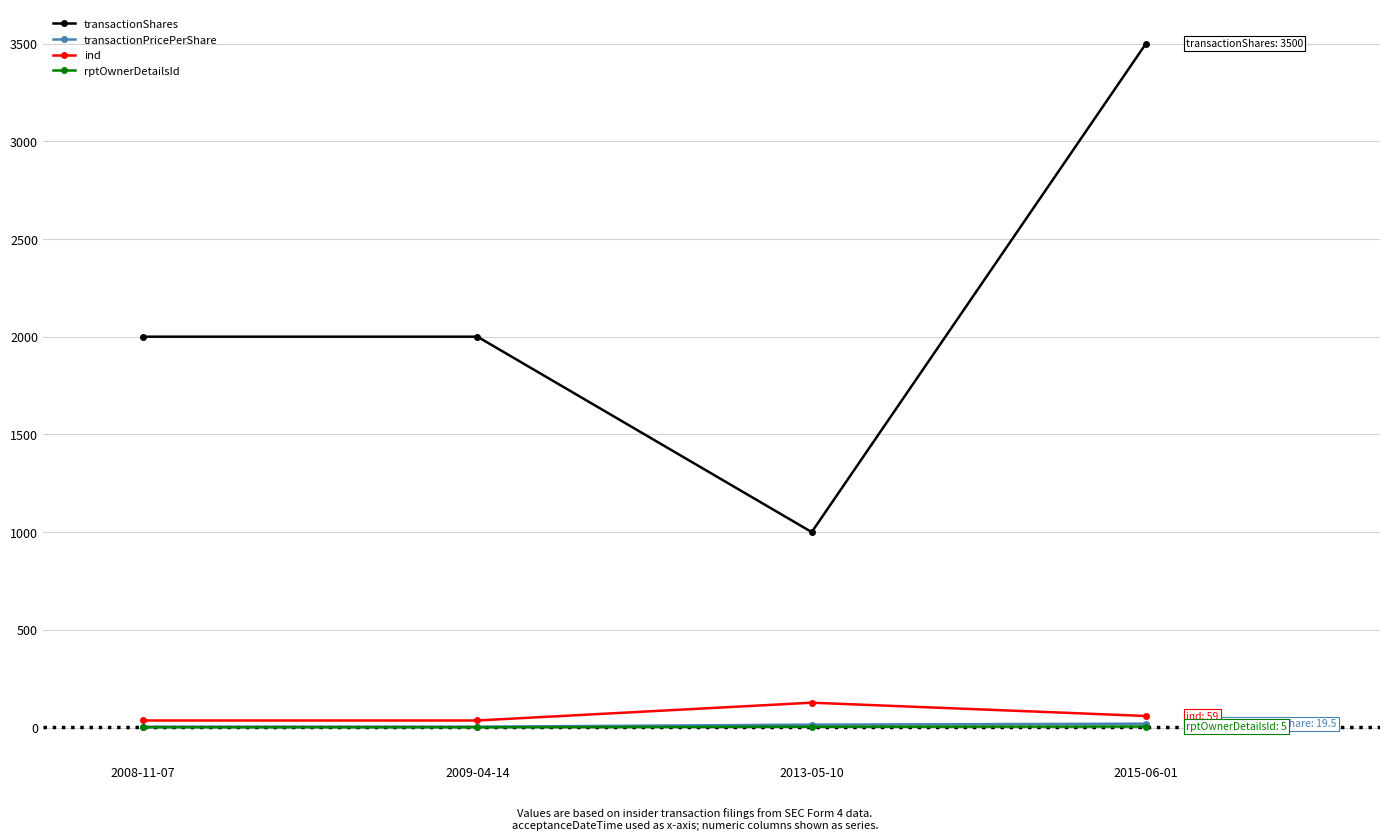

What position from the right is 2008-11-07?

4